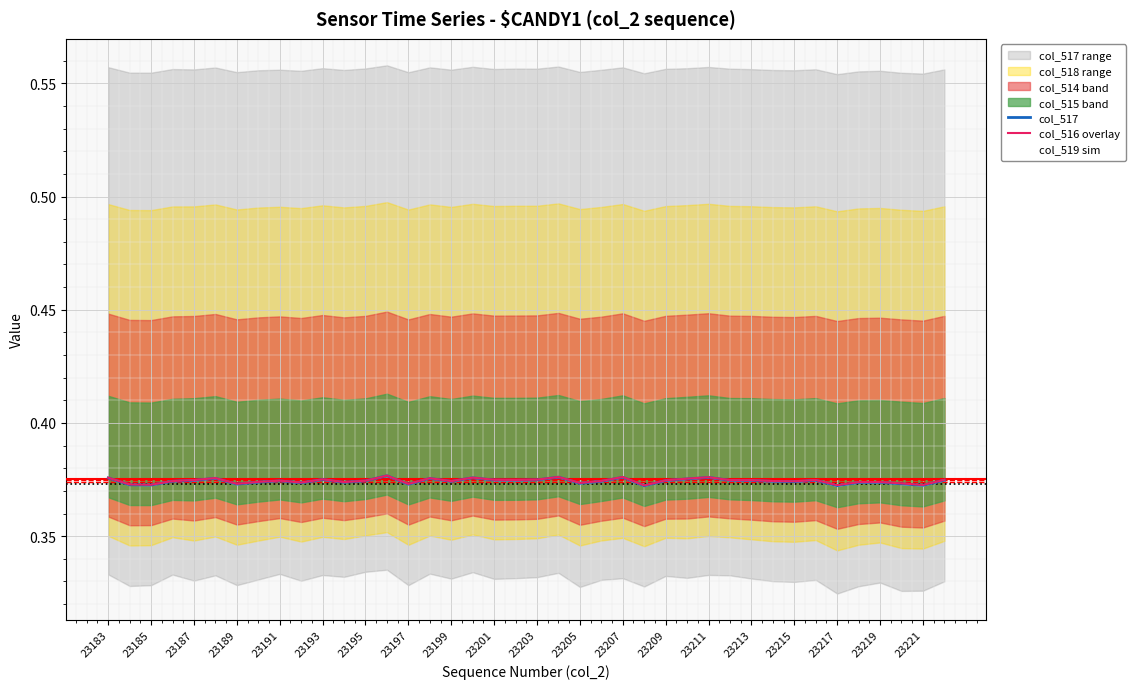

Count the number of categories in the chart.

40